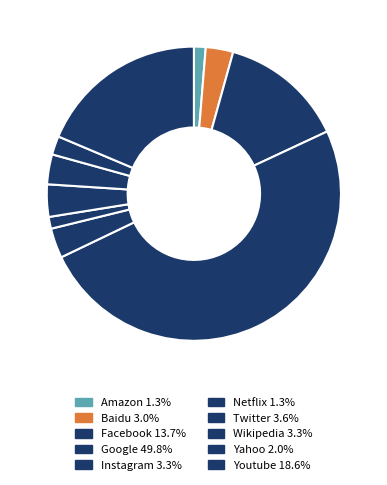

Does Yahoo represent more than half of the total?

No